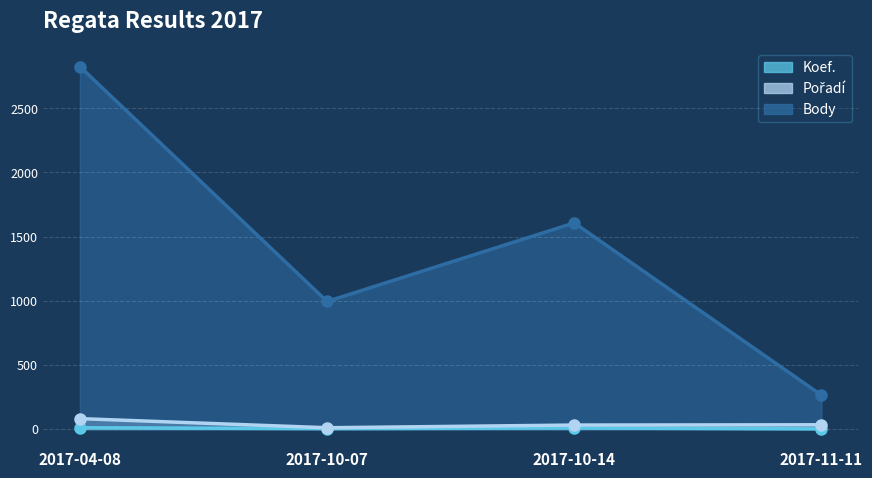

Rank the series by their maximum value, from lowest to highest.

Koef._line, Pořadí_line, Body_line